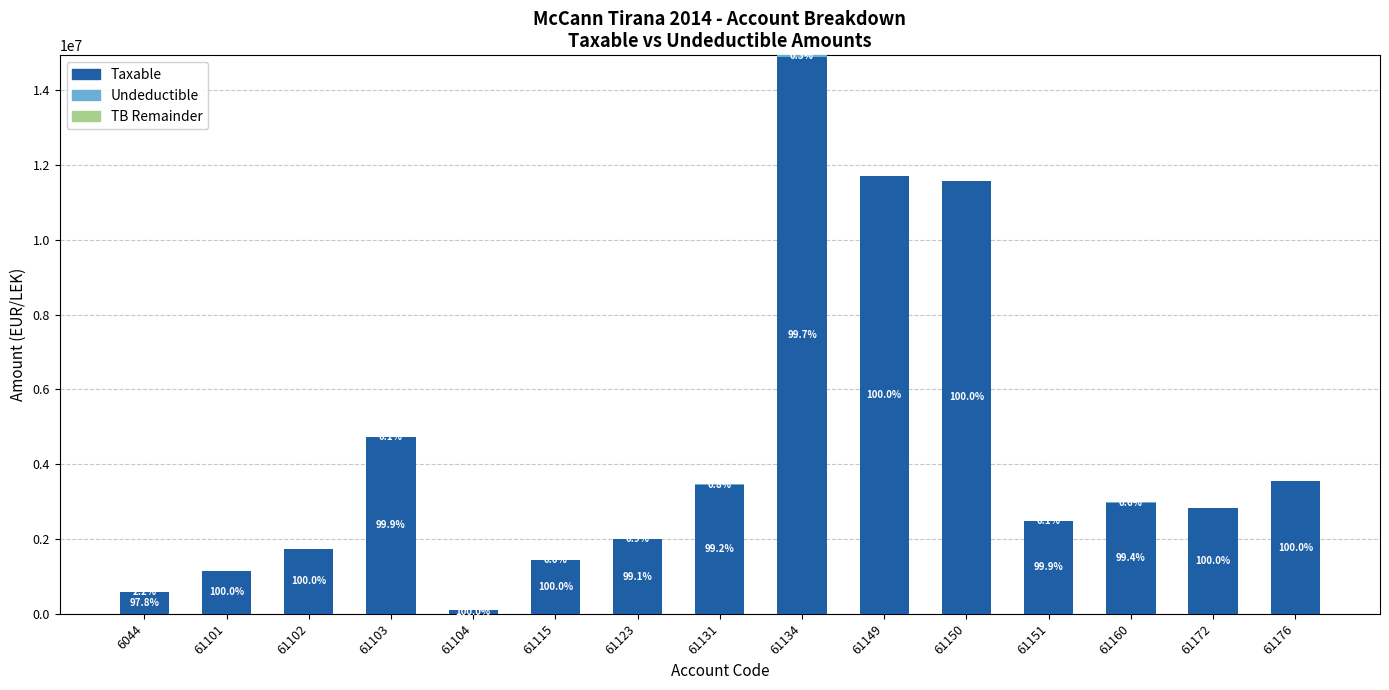

Are the bars grouped side by side (vs. stacked)?

No